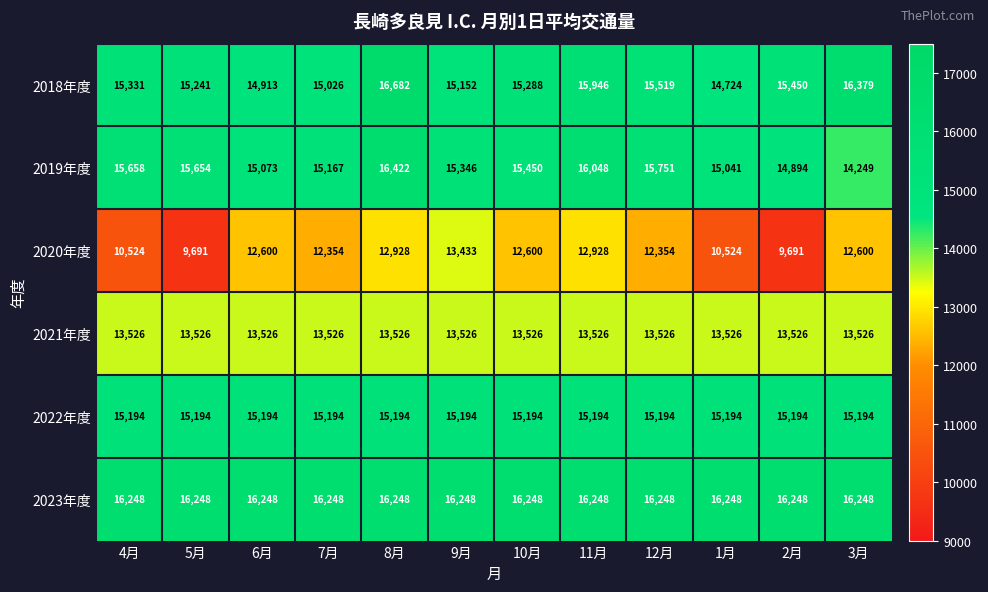

Read the 2023年度 value at 1月.

16248